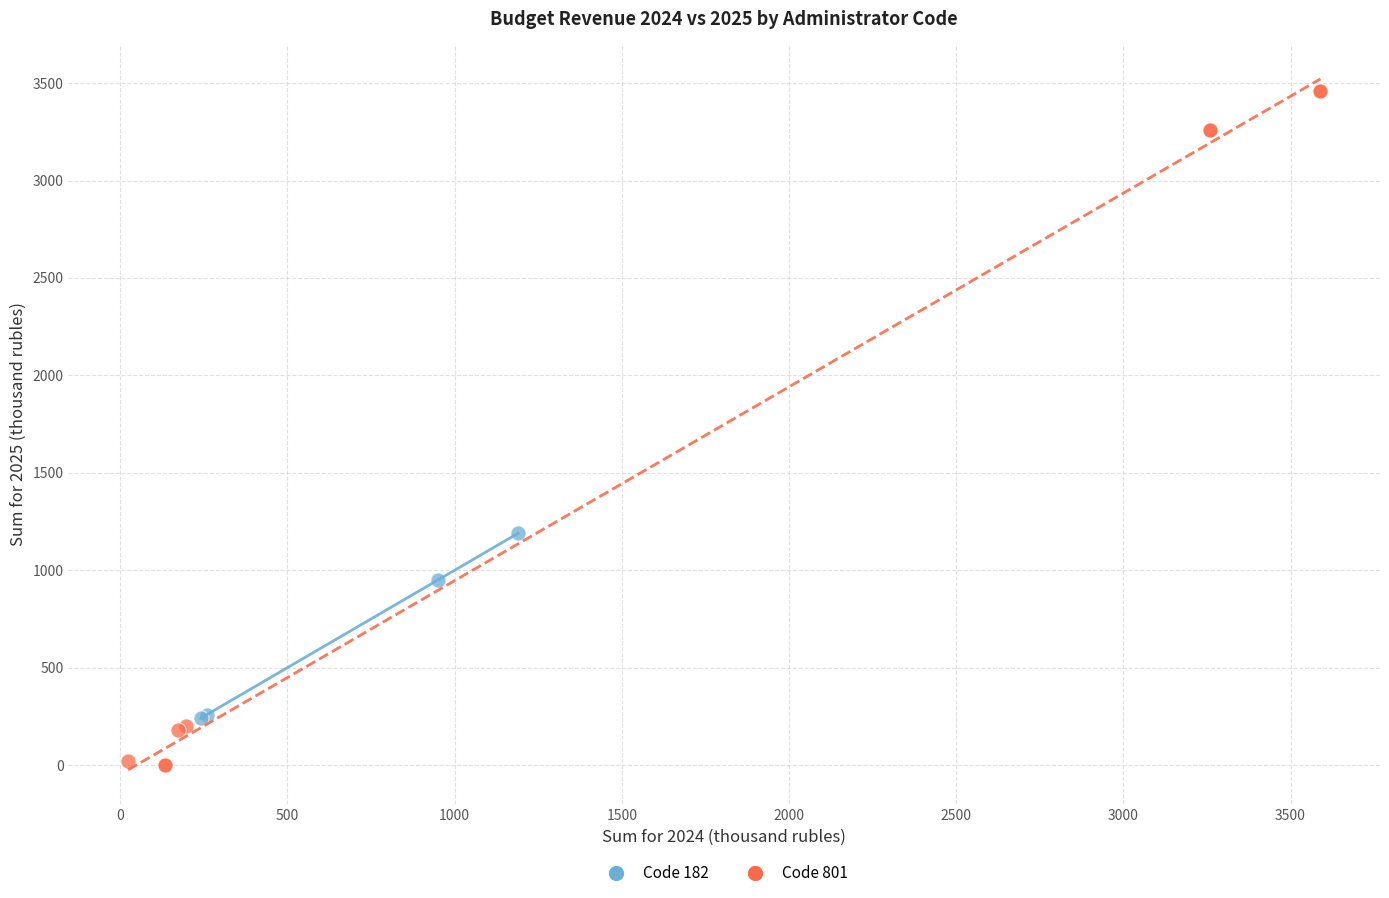

Which series has the widest spread of Y values?

Code 801